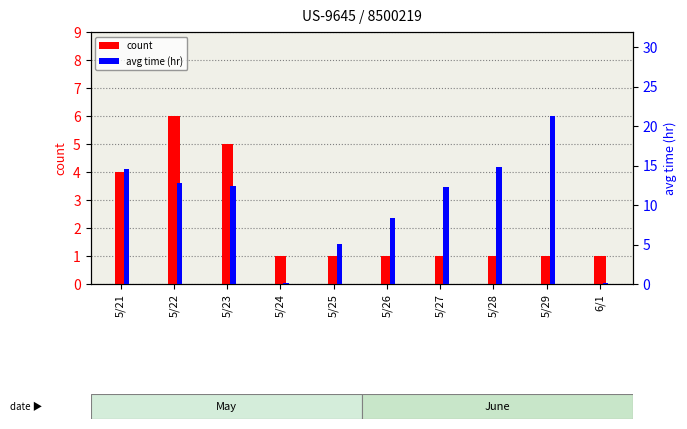

List the series in order of their overall mean, lowest first.

count, avg time (hr)